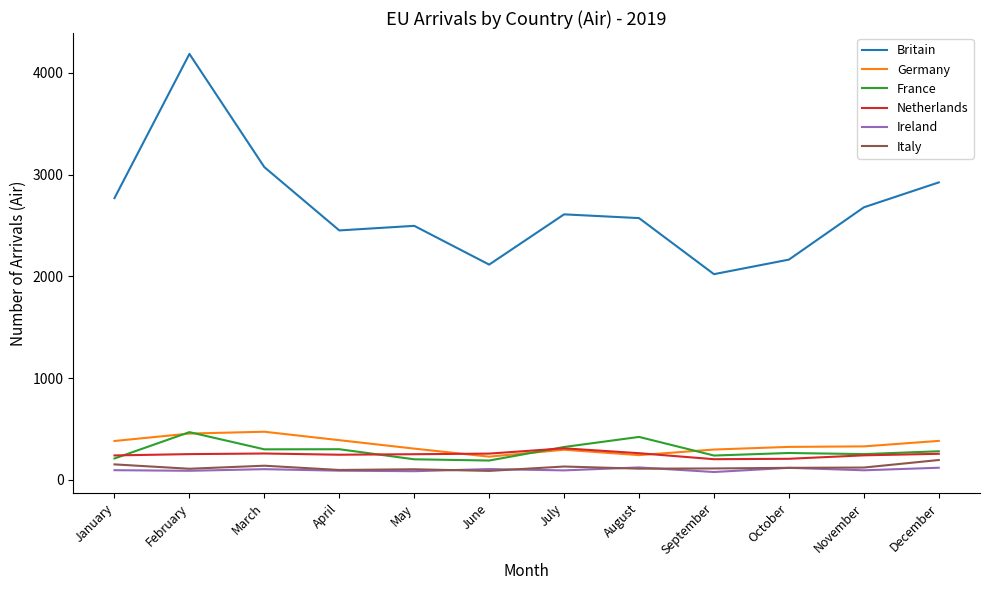

True or false: Germany and Britain intersect in this chart.

False